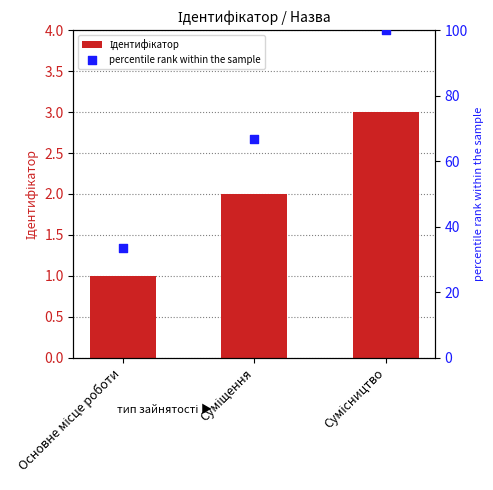

Which series reaches the minimum Y coordinate?

Ідентифікатор